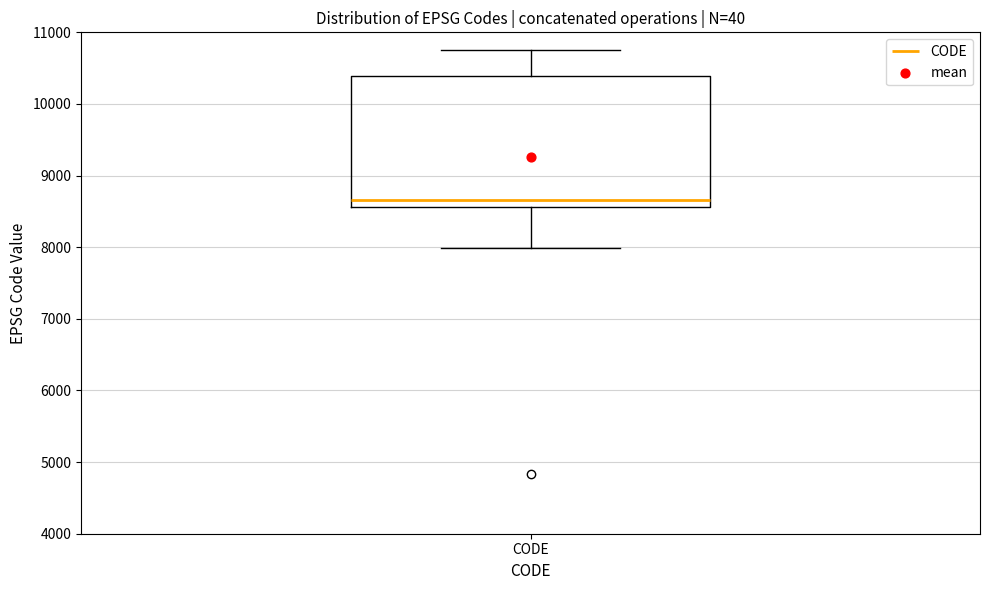

Read this box plot against the y-axis: the position of the median line, the range covered by the box, and the ends of both whiskers. The values are not printed on the chart, so give them approximately, as read against the axis.

median 8700, box 8600 to 10400, whiskers 8000 to 10800